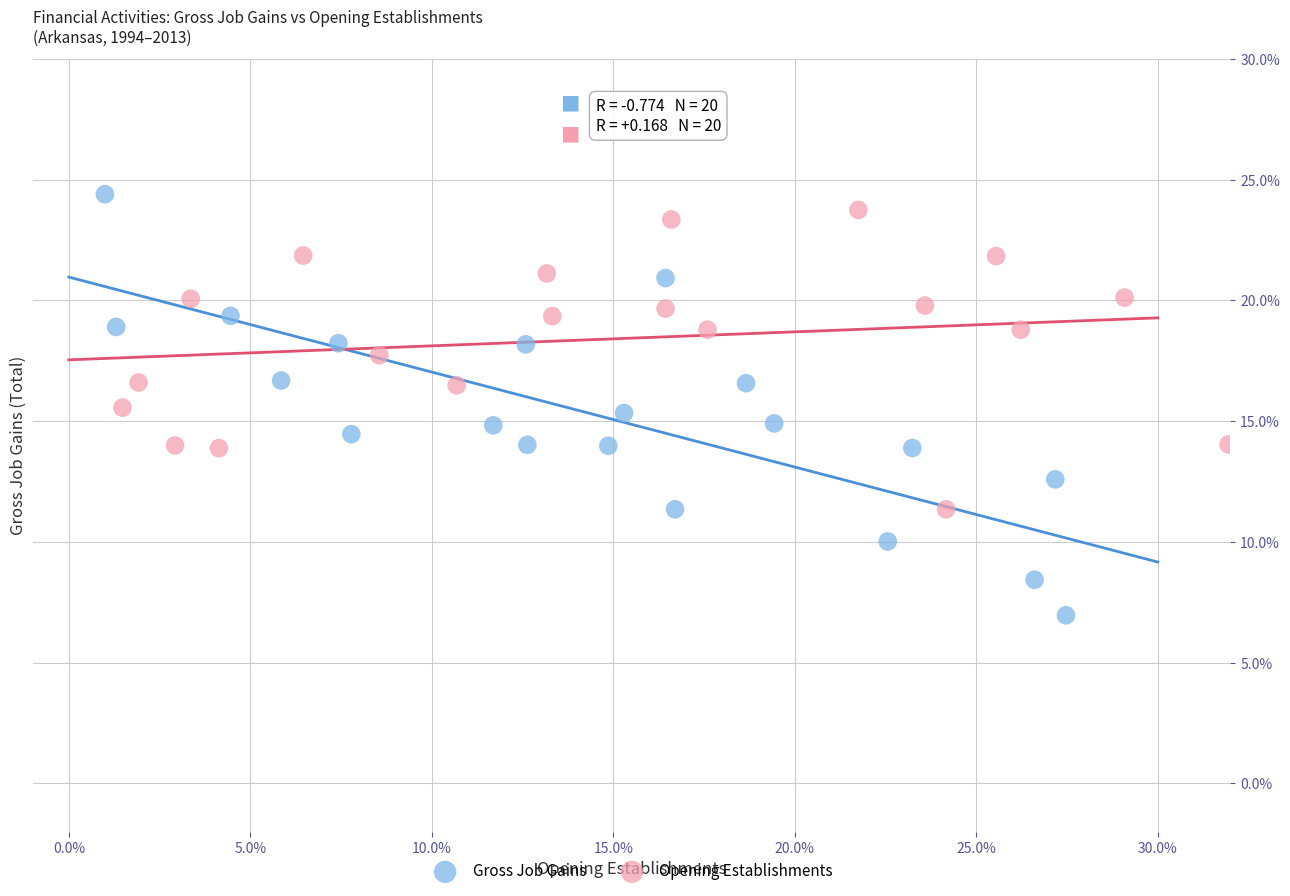

Which series contains the lowest Y value?

Gross Job Gains